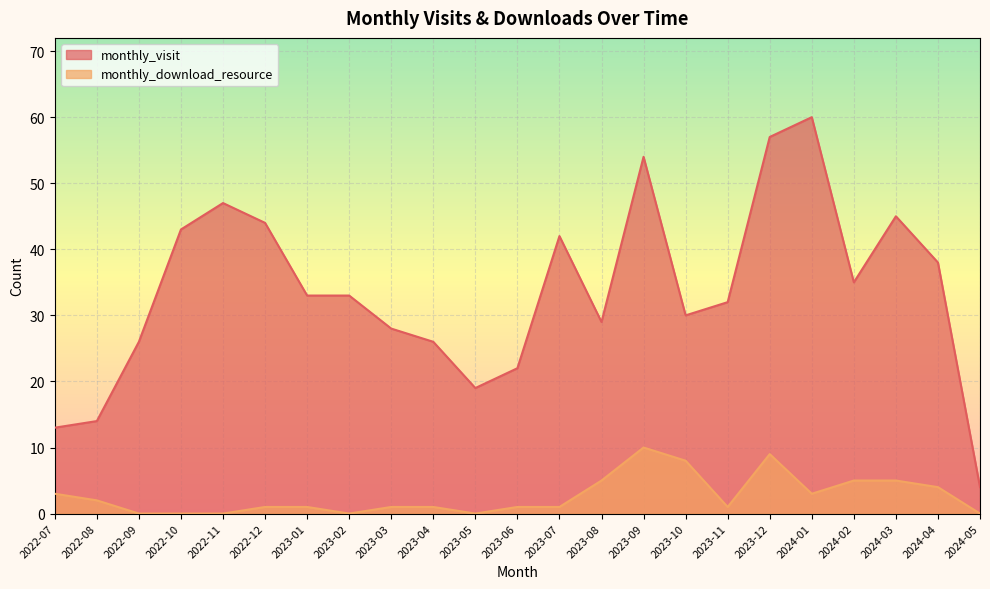

Rank the series by their average value, from lowest to highest.

monthly_download_resource, monthly_visit